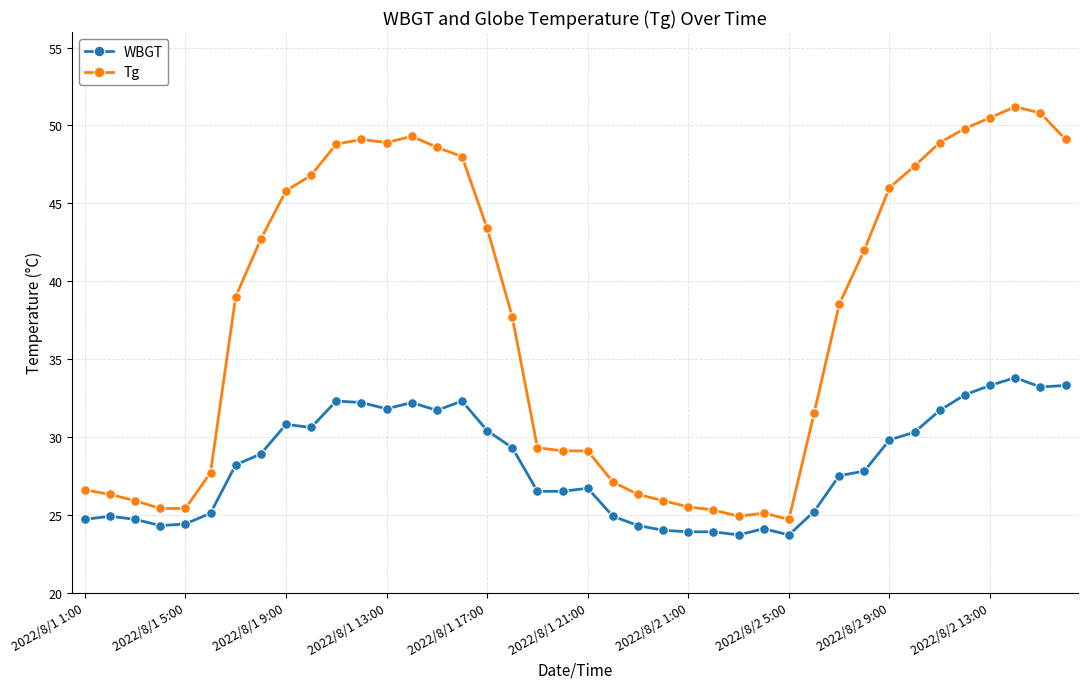

True or false: Tg and WBGT intersect in this chart.

False